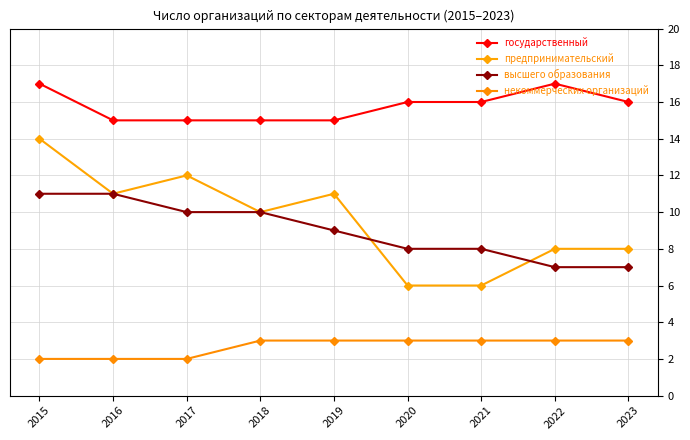

How many lines are shown in the chart?

4